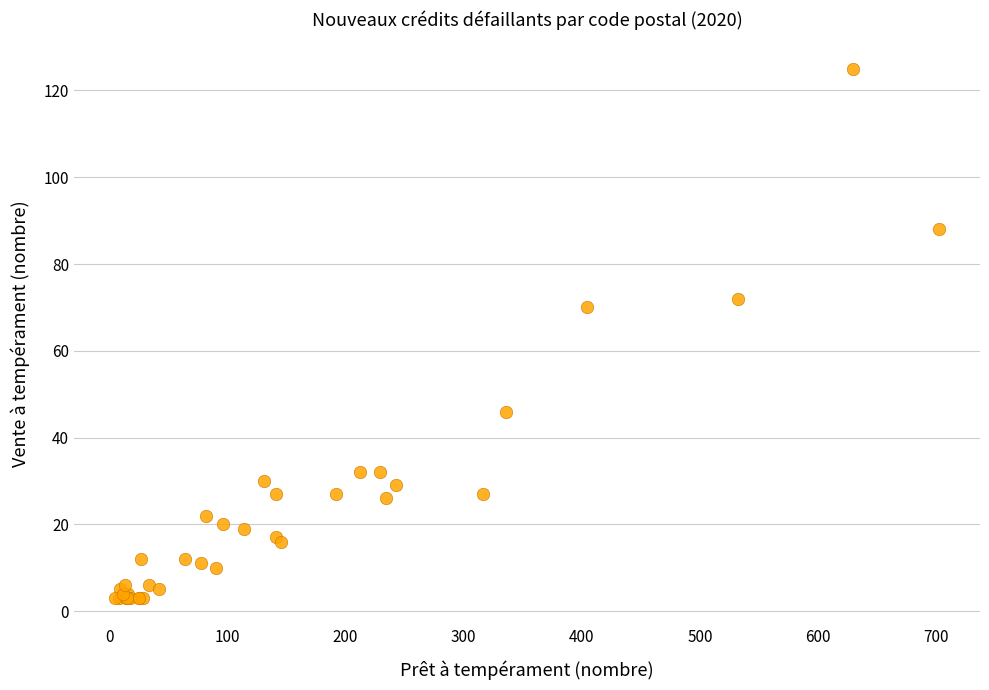

What Y value in the scatter plot is closest to 64?

70